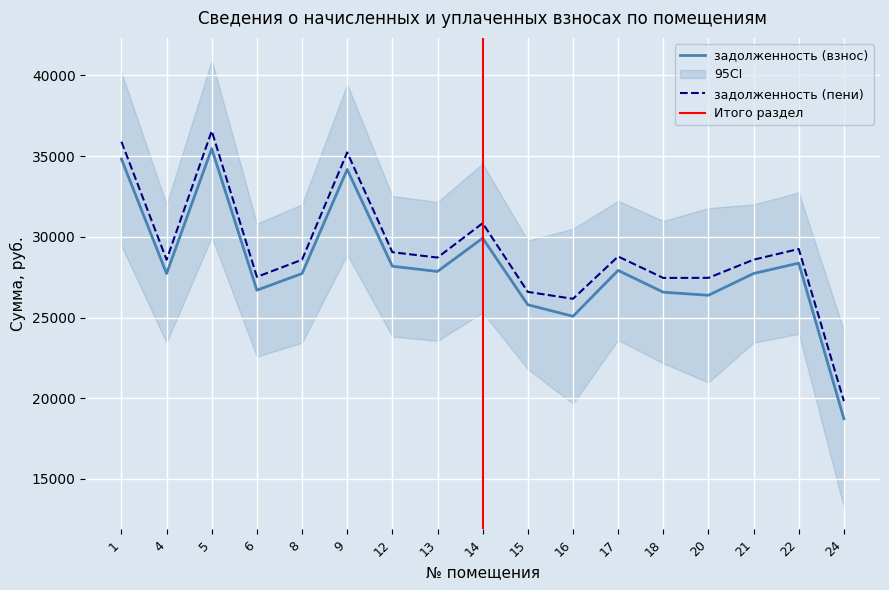

What is the difference between the maximum and minimum values in the задолженность (пени) series?

16733.3